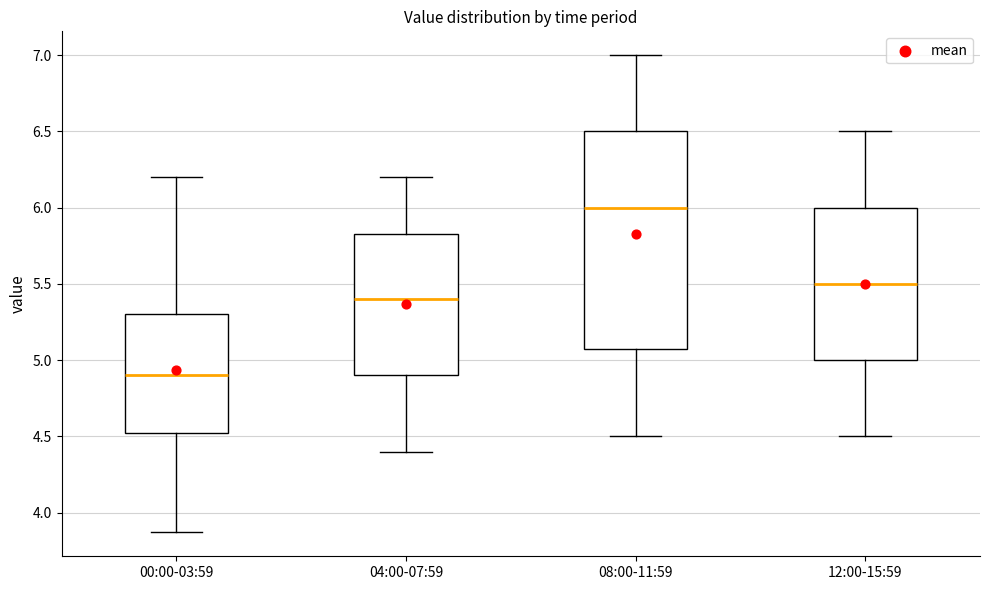

Where is the lower edge of the box for 00:00-03:59 on the y-axis? The values are not printed on the chart, so give them approximately, as read against the axis.

4.50